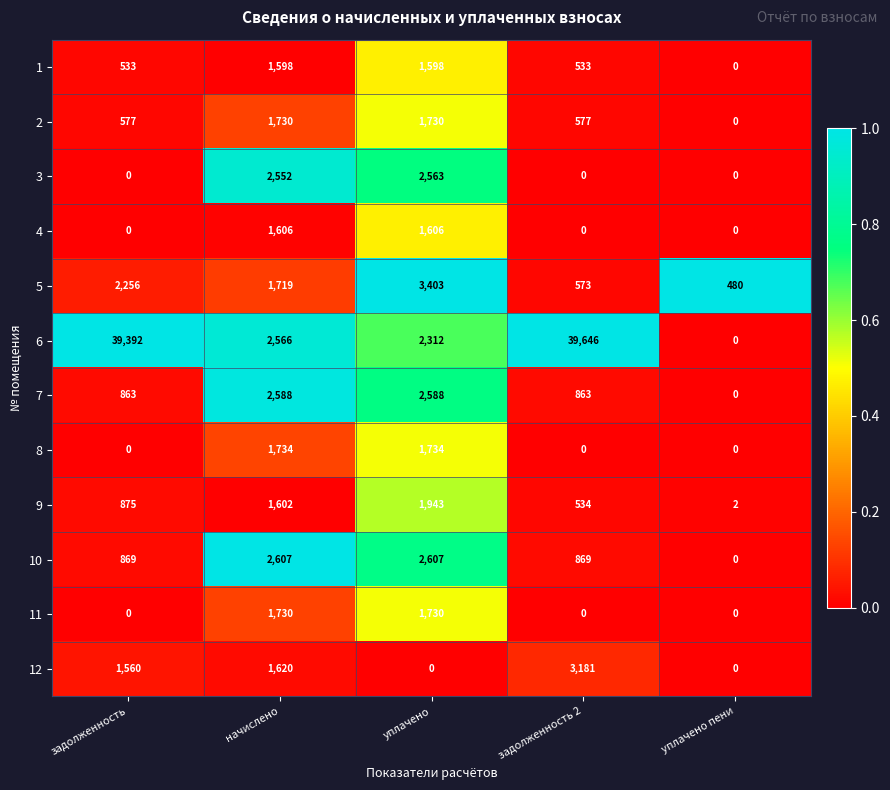

At how many categories does at least one series exceed 0?

5